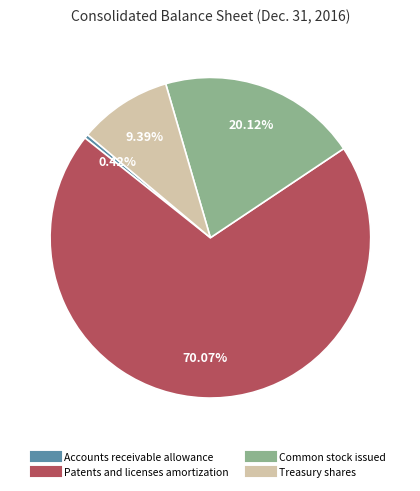

Is the sum of Treasury shares and Accounts receivable allowance greater than half?

No